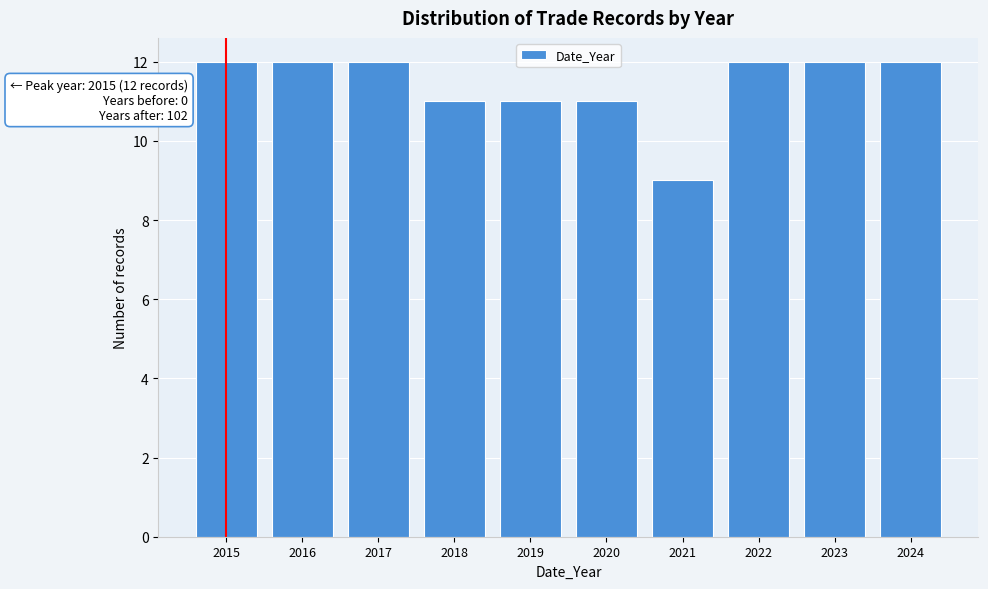

Reading right to left, transcribe all the data shown in this chart.

2024=12	2023=12	2022=12	2021=9	2020=11	2019=11	2018=11	2017=12	2016=12	2015=12